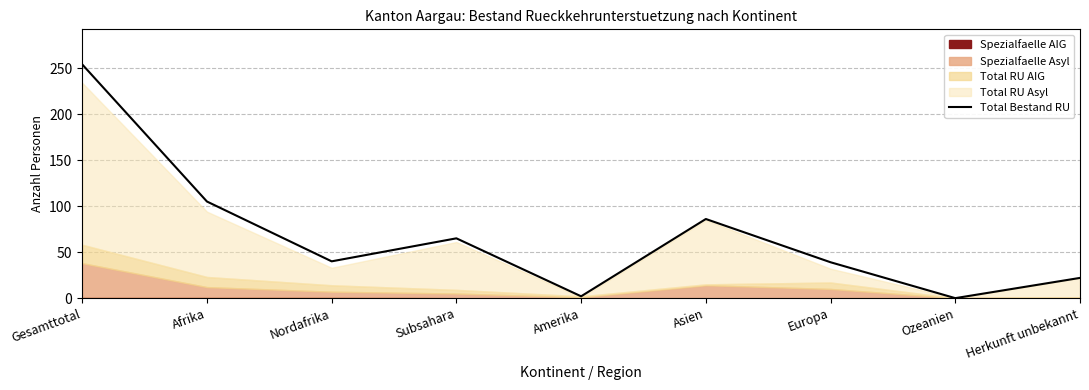

Does the chart display data point markers on the line(s)?

No